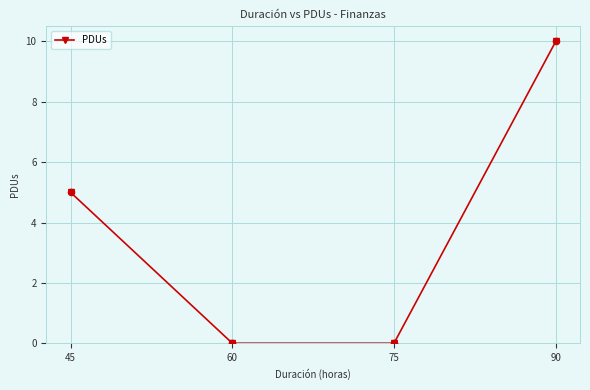

Which has a higher value, 60 or 90?

90